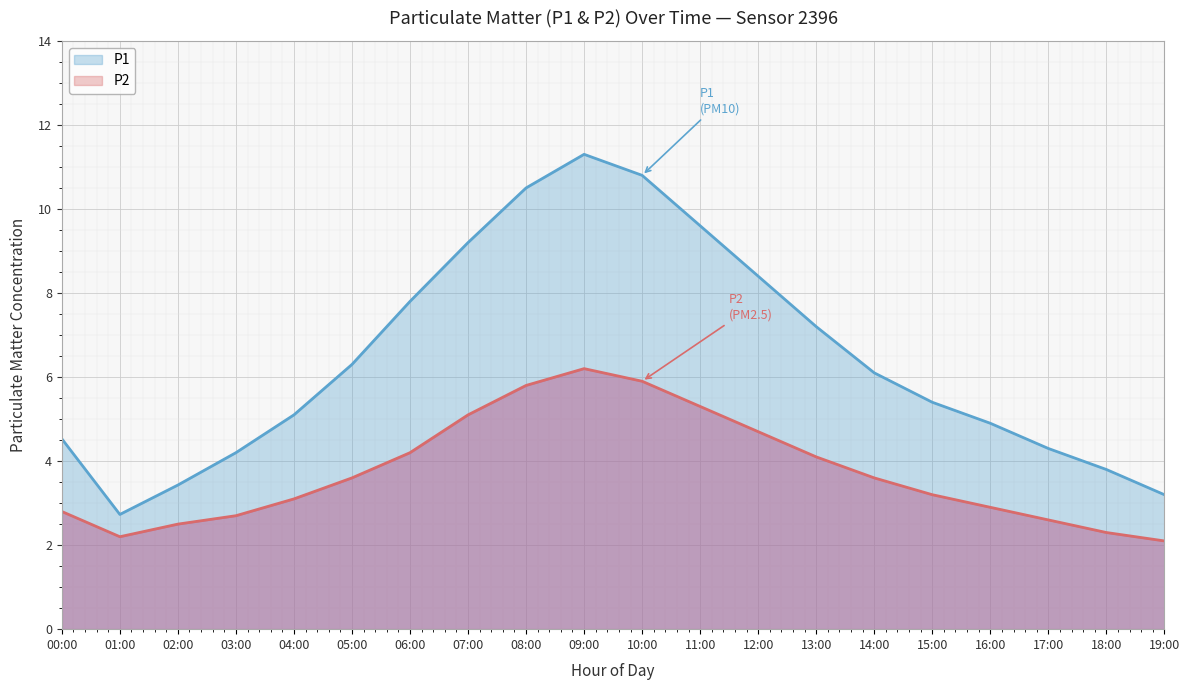

At 00:00, list the series in order from smallest to largest.

P2, P1